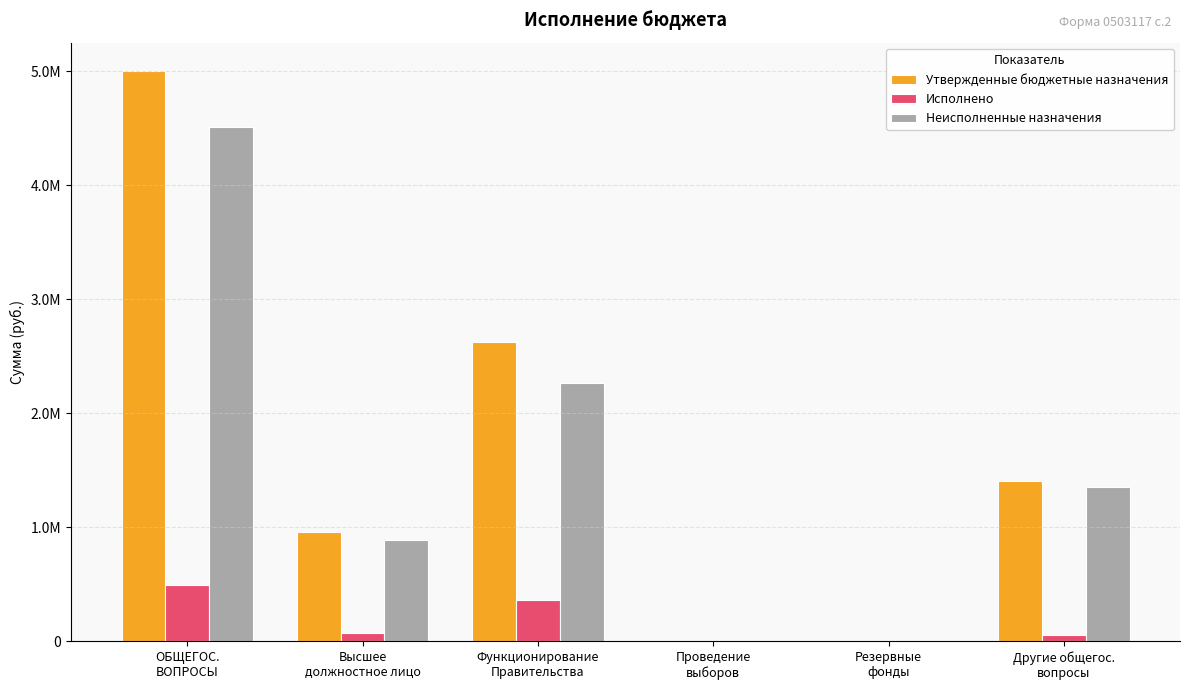

What are all the series names shown in the legend?

Утвержденные бюджетные назначения, Исполнено, Неисполненные назначения